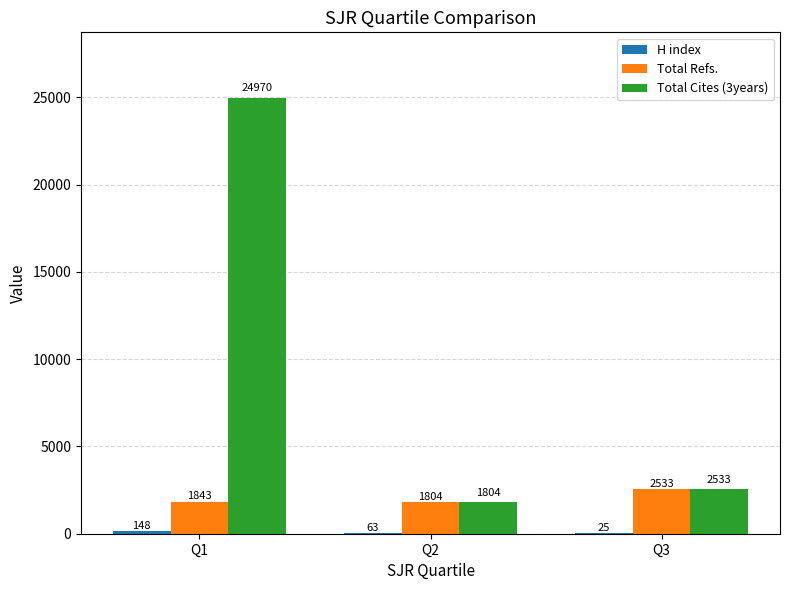

How many distinct data groups are displayed?

3